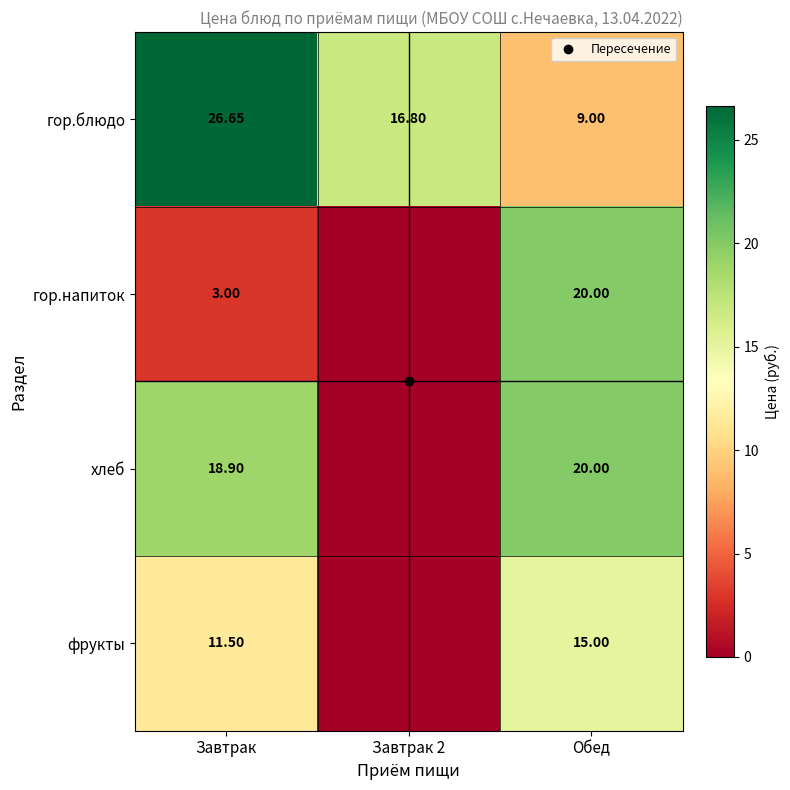

How many data points in гор.напиток are above 3?

1